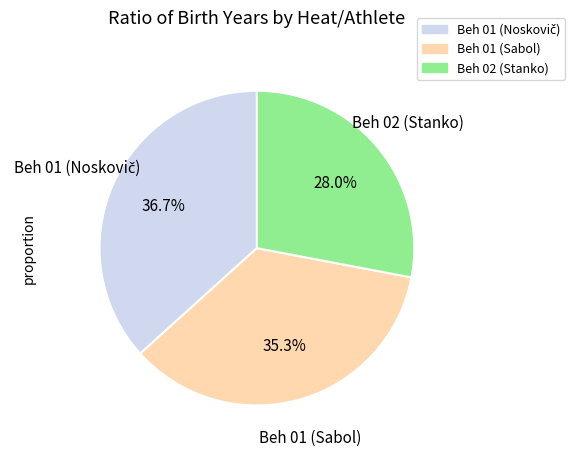

Between Beh 02 (Stanko) and Beh 01 (Sabol), which is larger?

Beh 01 (Sabol)